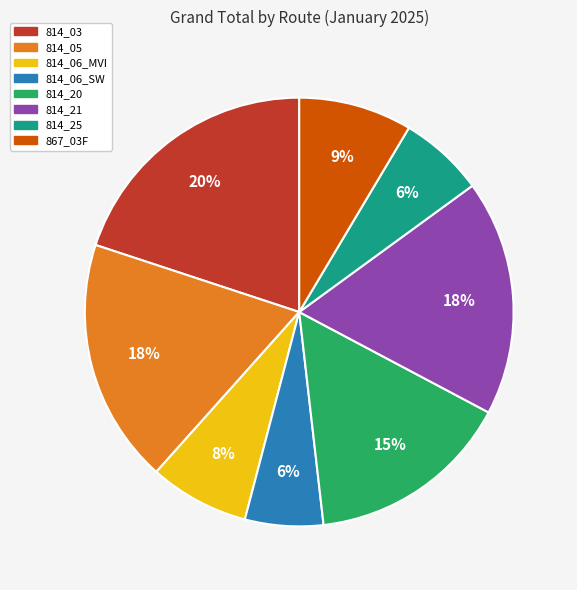

Does any single category account for the majority?

No